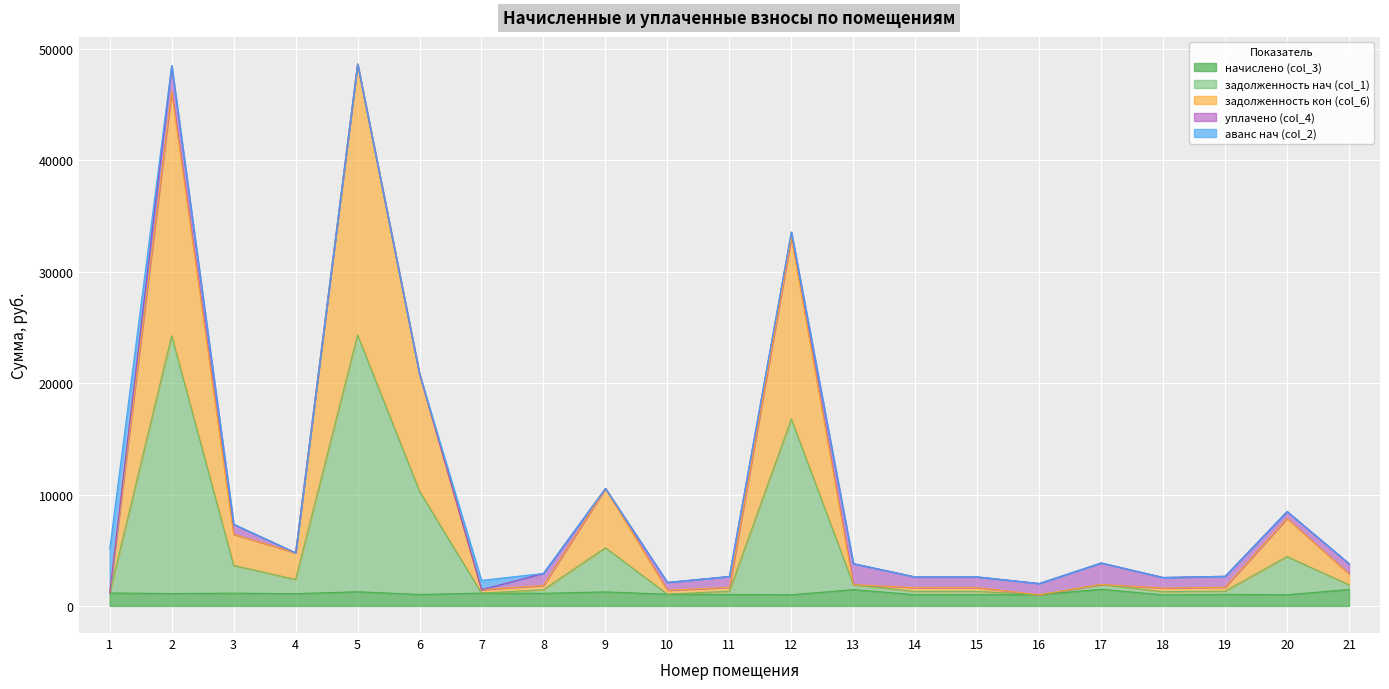

What is the total value across all series at 5?

48658.0